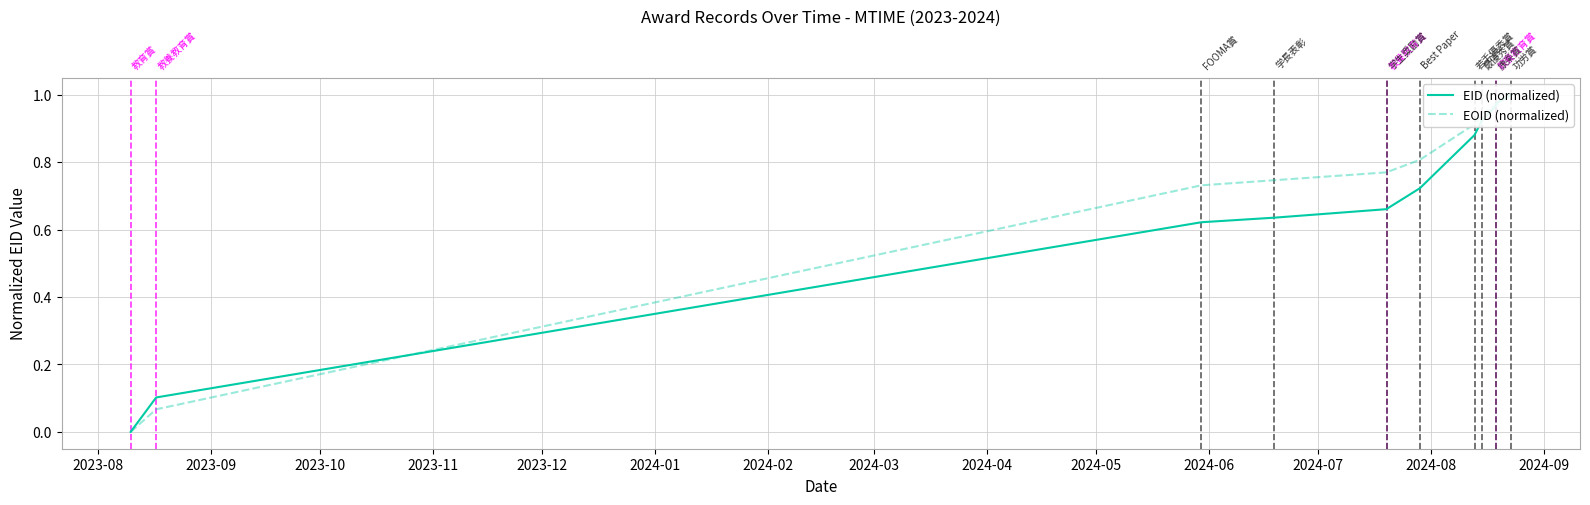

Reading right to left, list all the values displayed in this chart.

EID (normalized): 1.0	1.0	1.0	1.0	1.0	0.9	0.9	0.7	0.7	0.7	0.6	0.6	0.1	0.0
EOID (normalized): 1.0	1.0	1.0	1.0	1.0	0.9	0.9	0.8	0.8	0.8	0.7	0.7	0.1	0.0